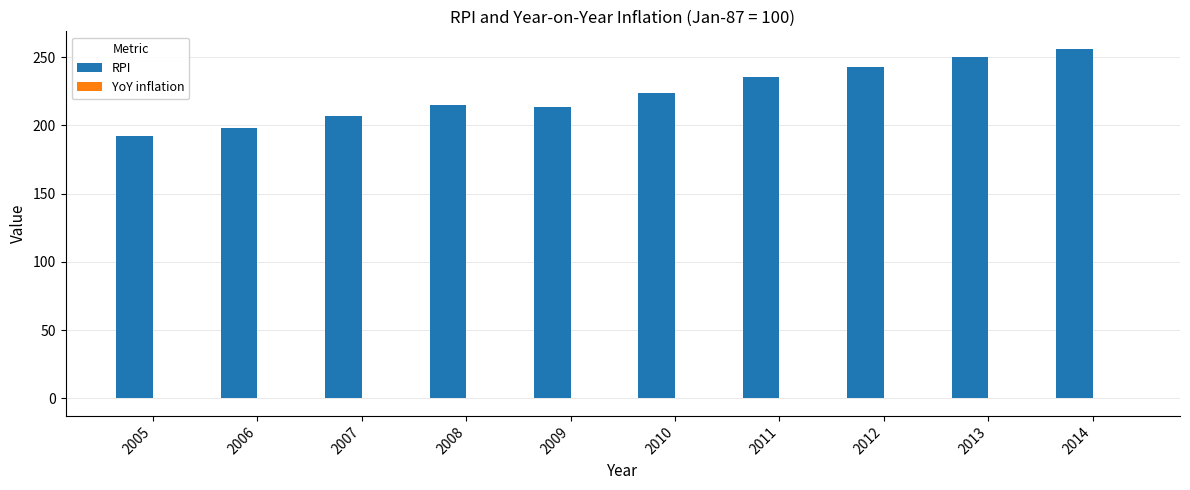

Which series has the largest total across all categories?

RPI